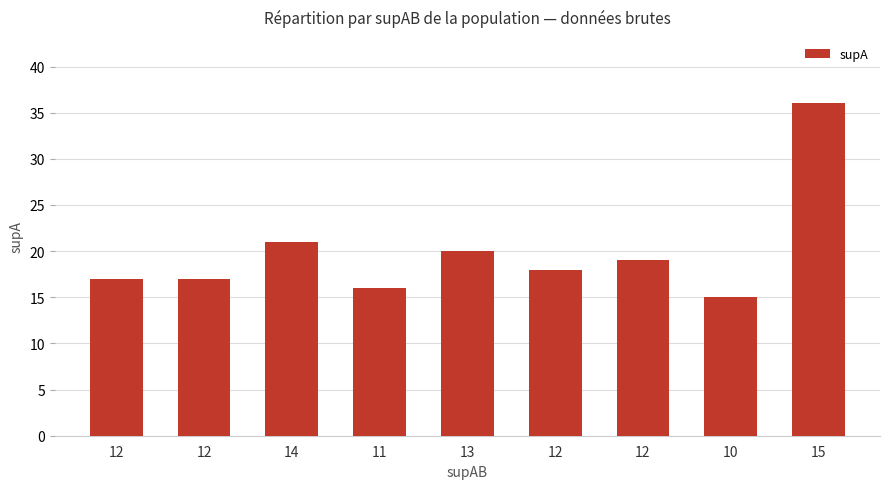

What is the value of the 9th bar from the left?

36